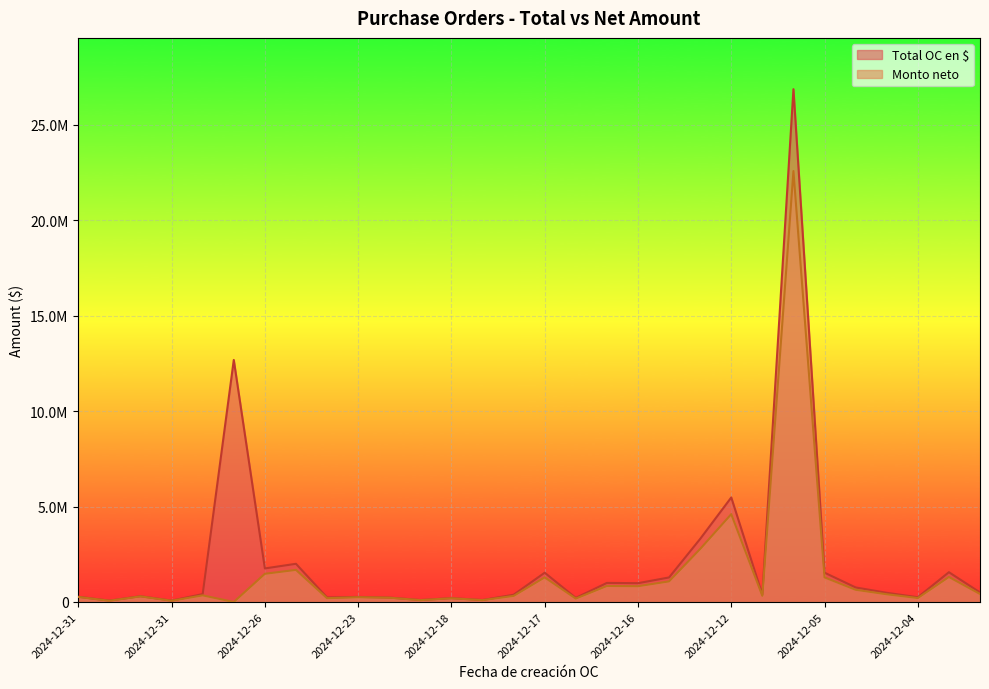

How many lines are shown in the chart?

2